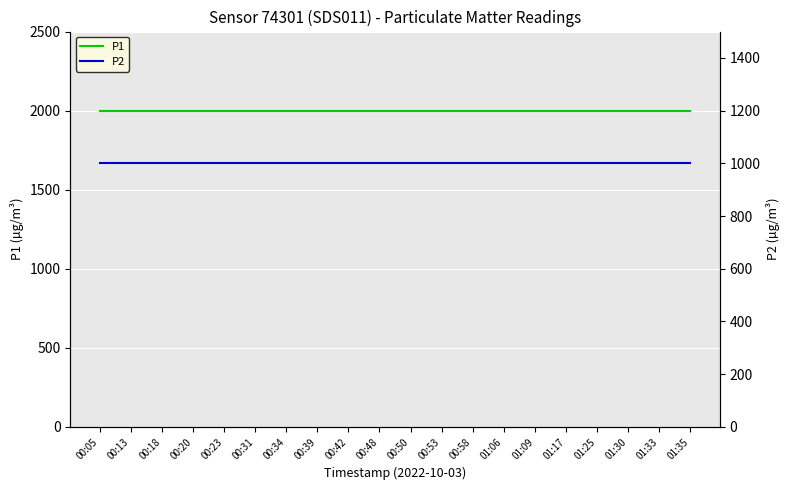

How many categories are shown in the chart?

20